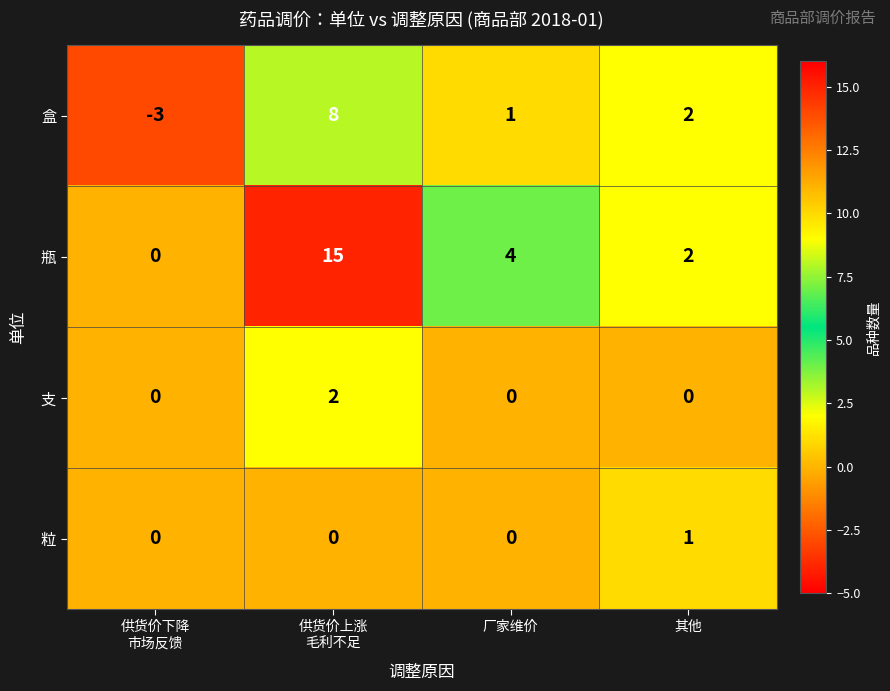

At which label is 盒 closest to 2?

其他